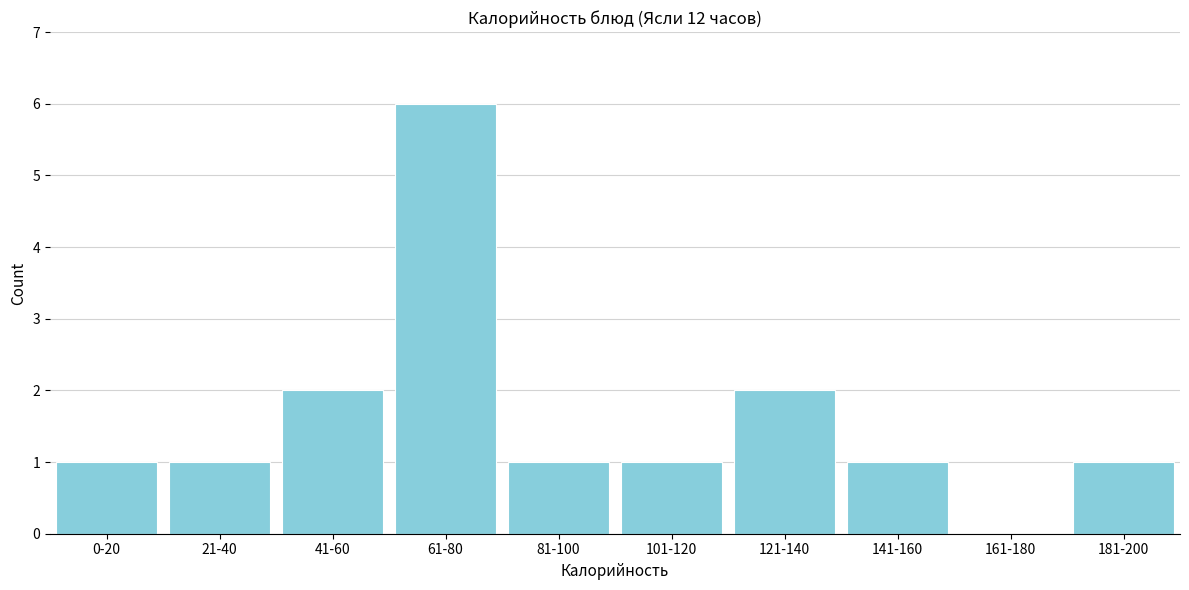

Reading right to left, transcribe all the data shown in this chart.

181-200=1	161-180=0	141-160=1	121-140=2	101-120=1	81-100=1	61-80=6	41-60=2	21-40=1	0-20=1